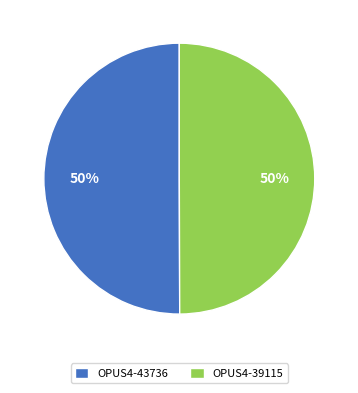

Do OPUS4-43736 and OPUS4-39115 together represent more than half of the pie?

Yes